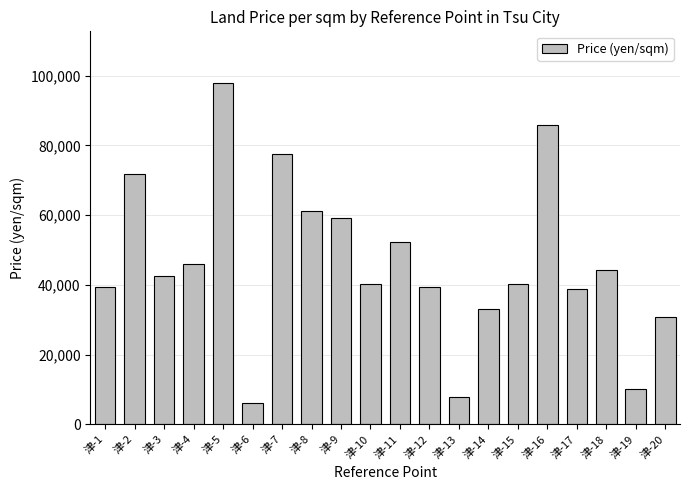

At which label is the value closest to 52000?

津-11